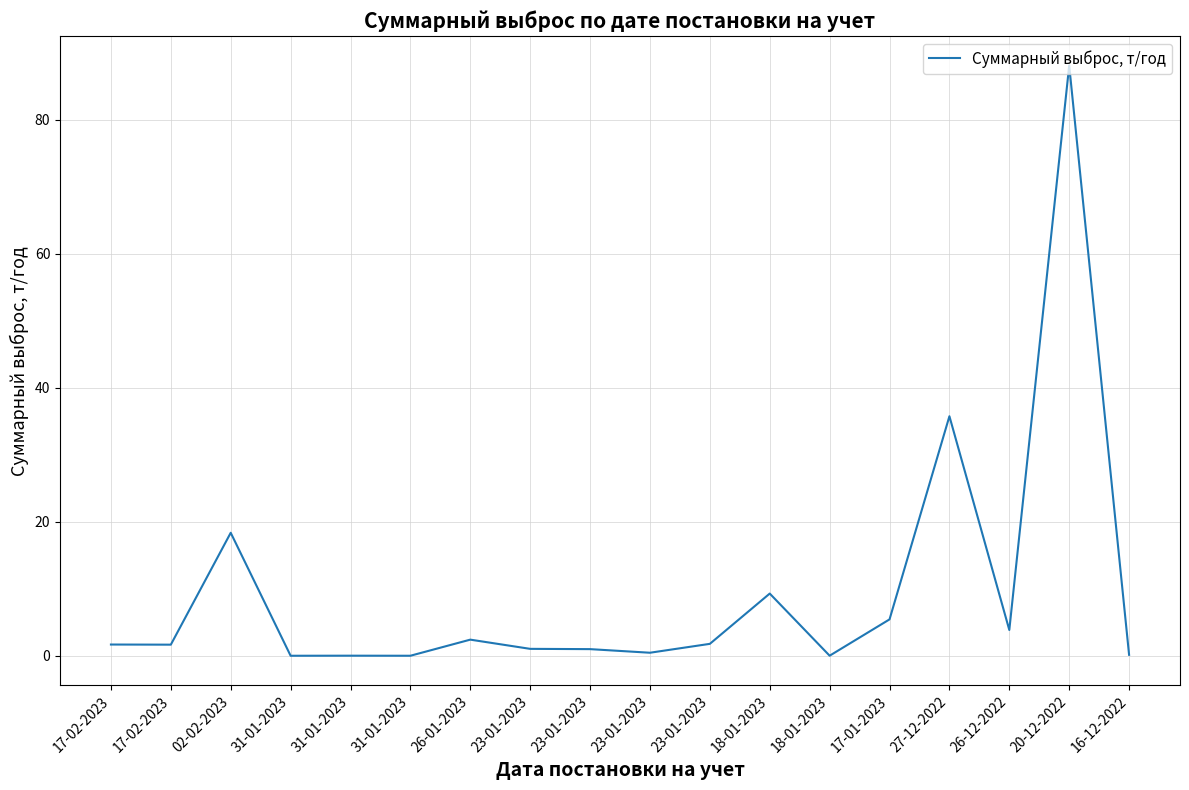

What is the label of the 16th point from the right?

02-02-2023